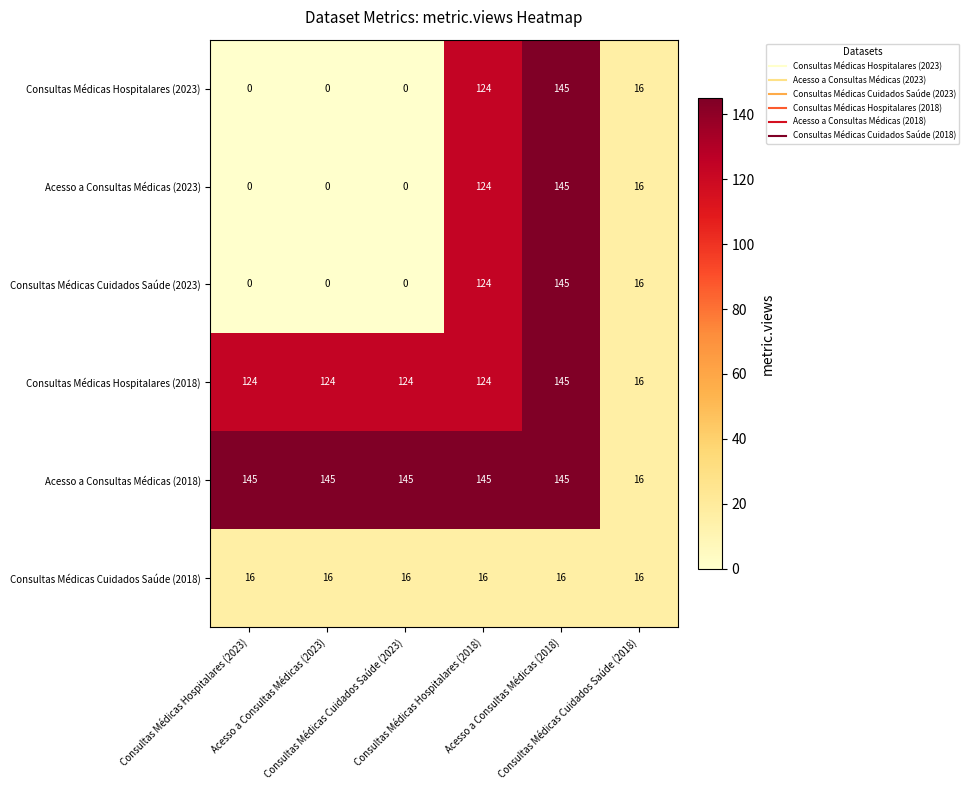

Which series has the largest total across all categories?

Acesso a Consultas Médicas (2018)